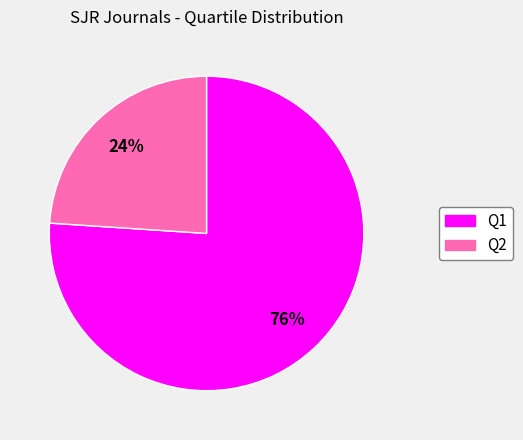

Is there a majority slice in this chart?

Yes